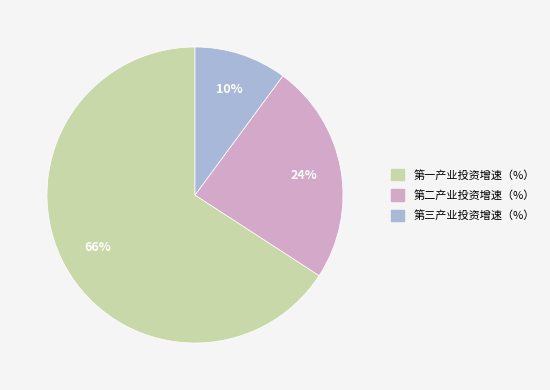

Is the sum of 第一产业投资增速（%） and 第二产业投资增速（%） greater than half?

Yes